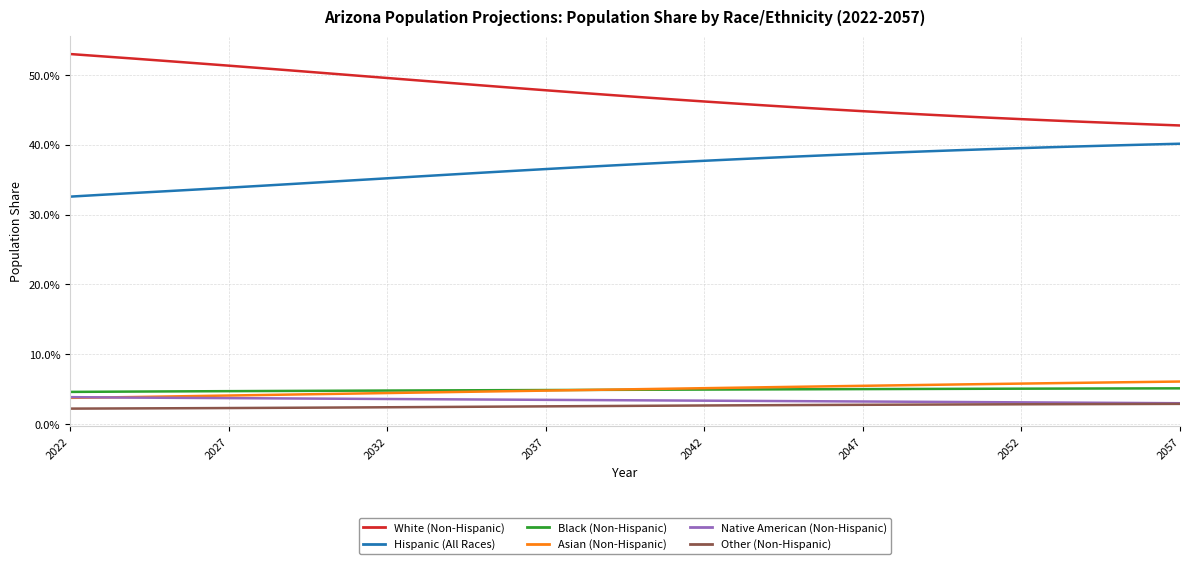

Is this an area chart (filled region under the line)?

No